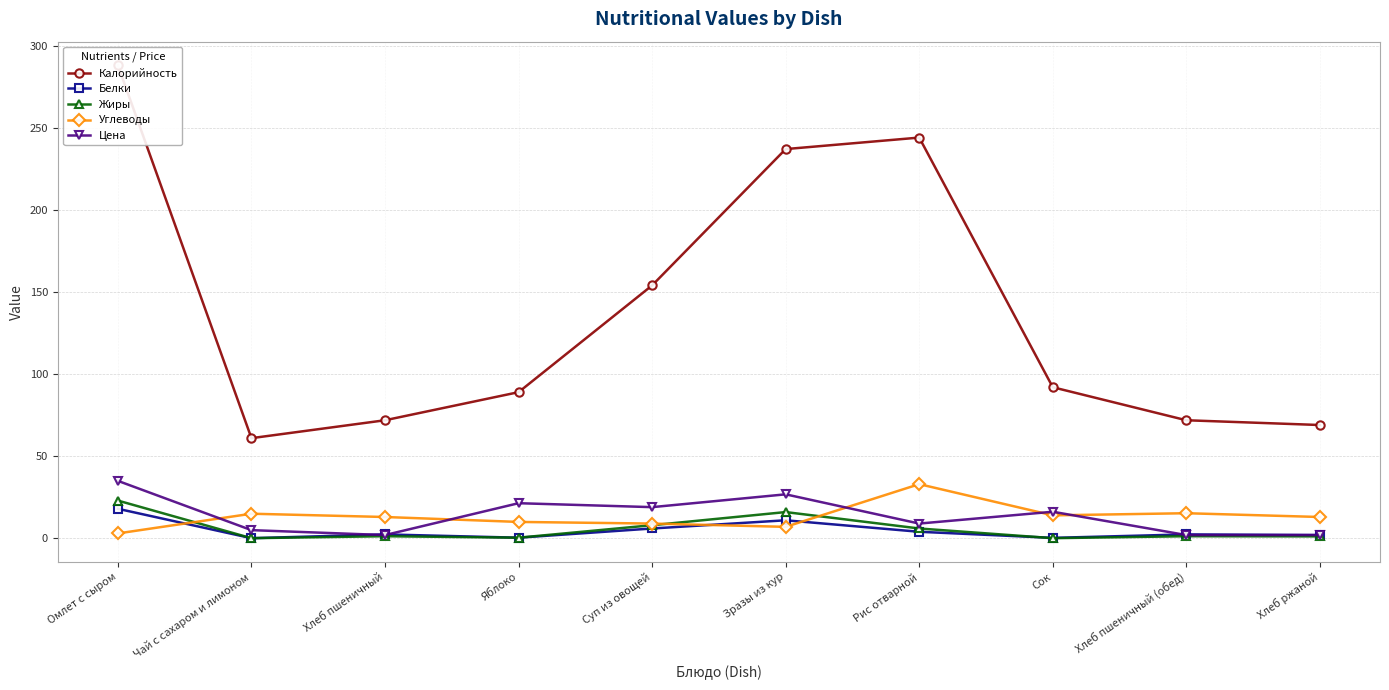

Rank the series at Хлеб пшеничный from lowest to highest value.

Жиры, Цена, Белки, Углеводы, Калорийность